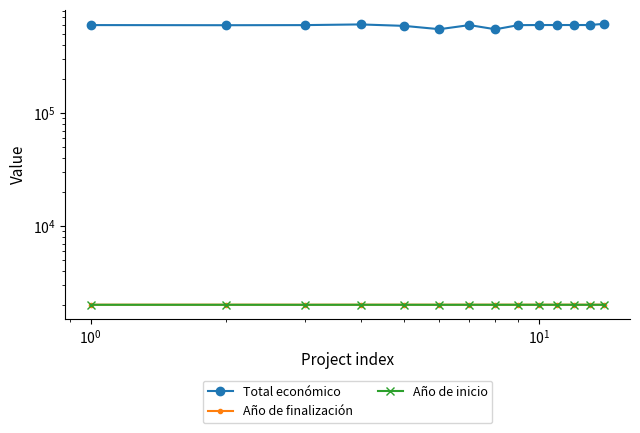

What is the difference between the Año de inicio values at $\mathdefault{10^{0}}$ and $\mathdefault{10^{1}}$?

1